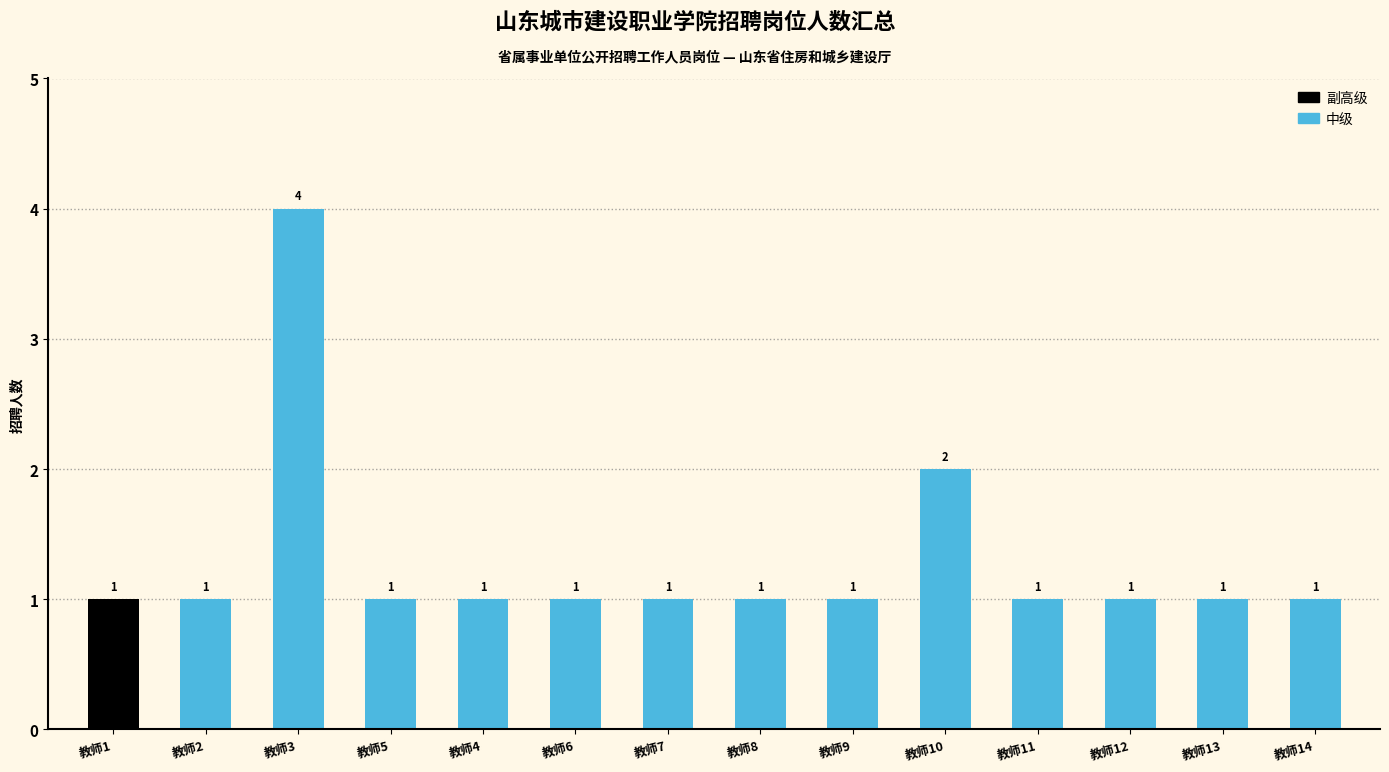

True or false: the data shows 2 at 教师9.

False